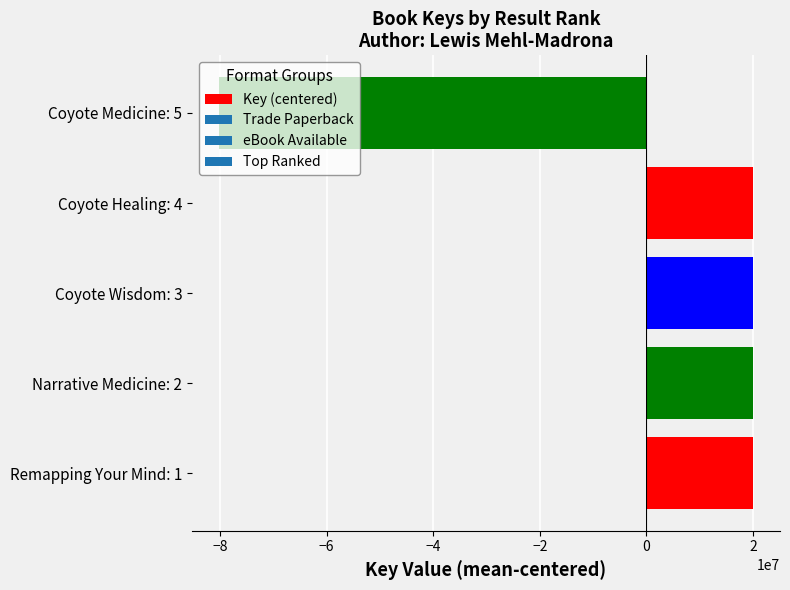

Does the chart contain stacked bars?

No